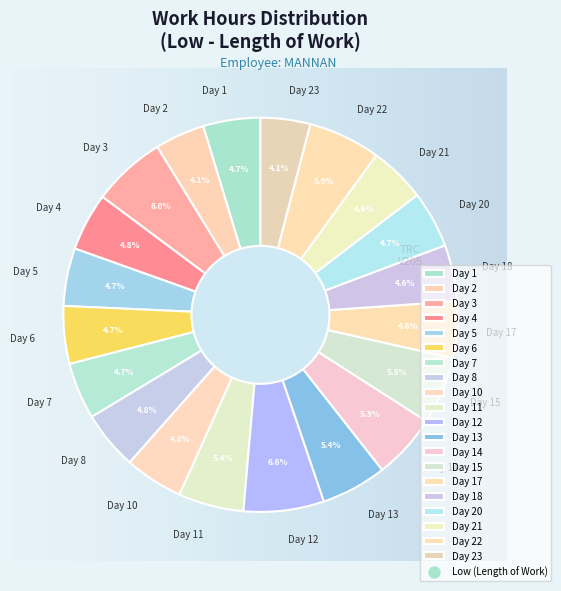

Do Day 15 and Day 7 together represent more than half of the pie?

No